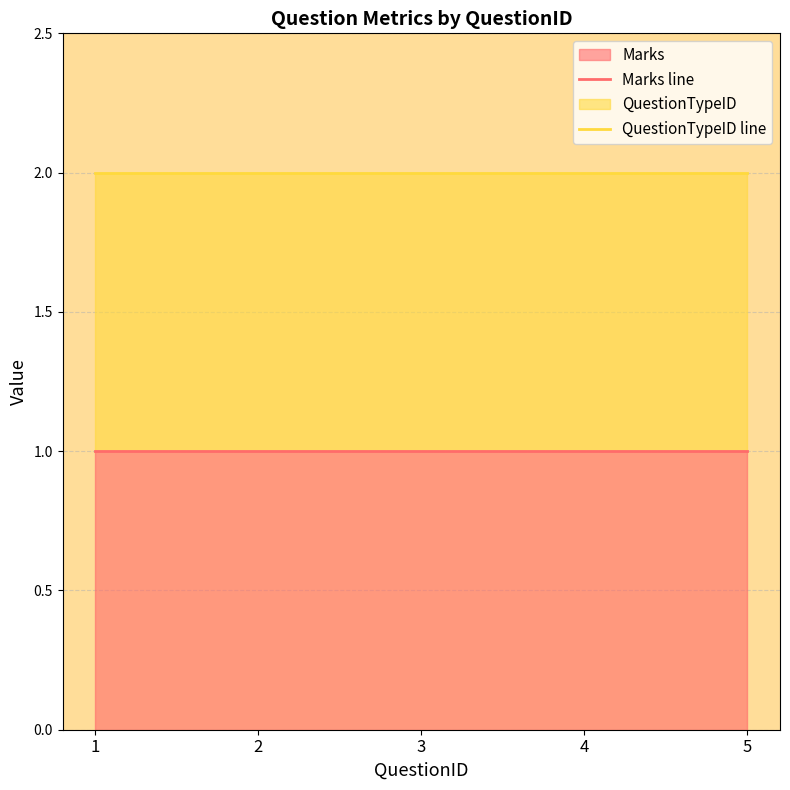

Reading left to right, transcribe all the data shown in this chart.

Marks line: 1	1	1	1	1
QuestionTypeID line: 2	2	2	2	2